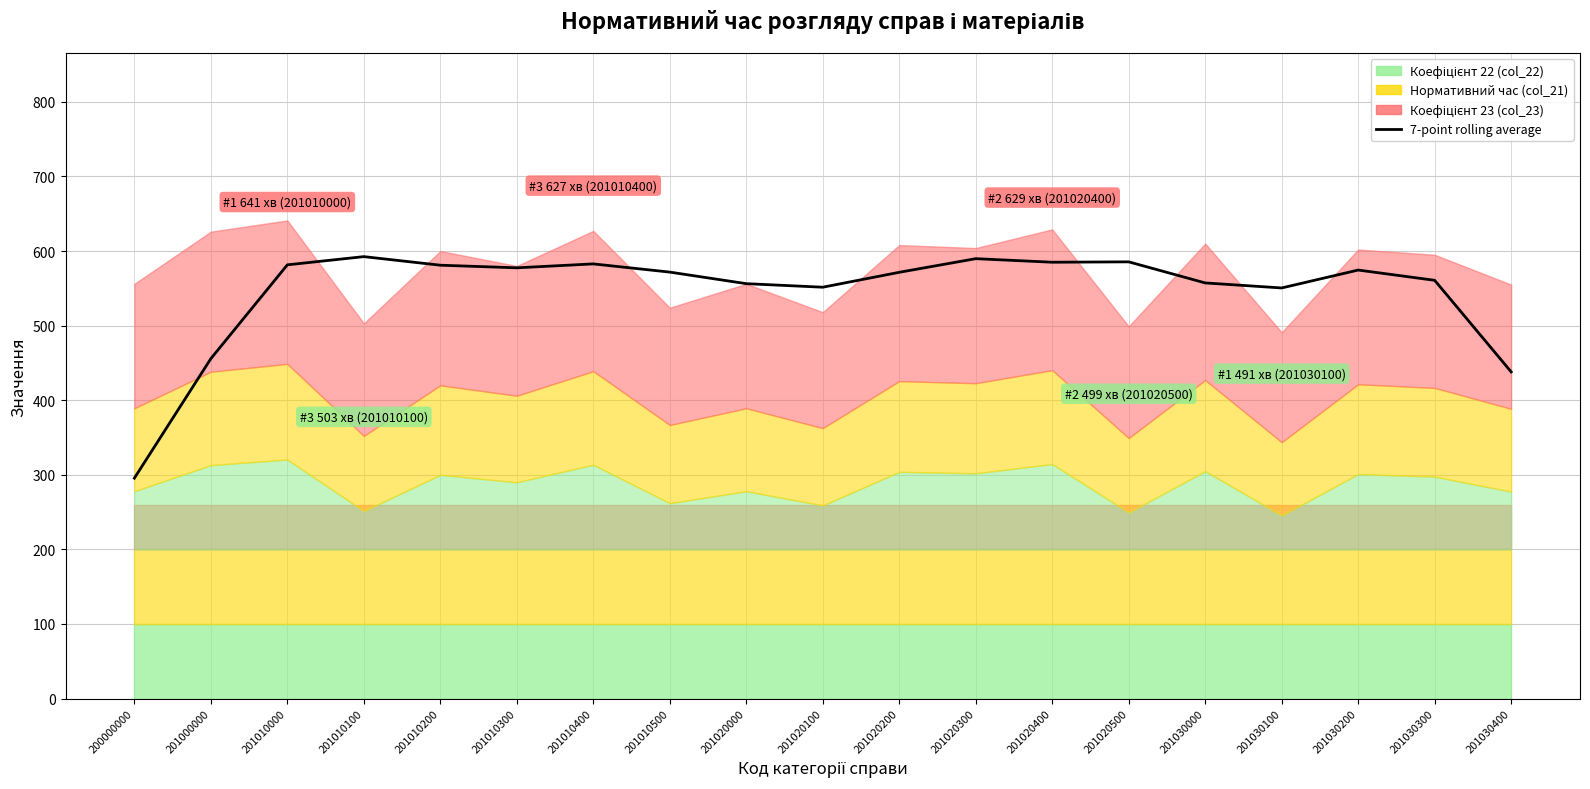

What is the value of the 4th point from the left?

592.5